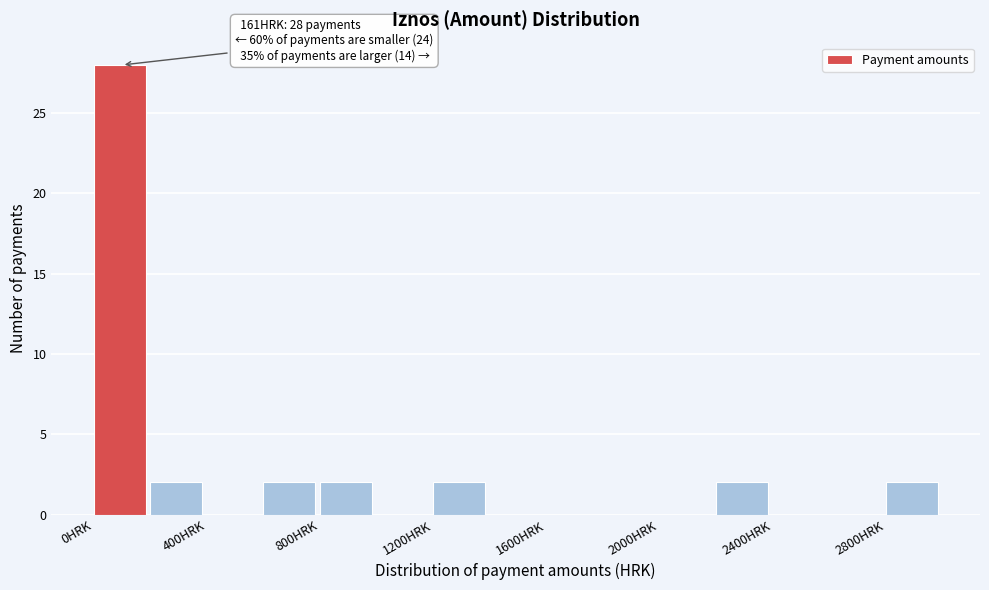

Which range on the x-axis has the tallest bar?

0 to 200